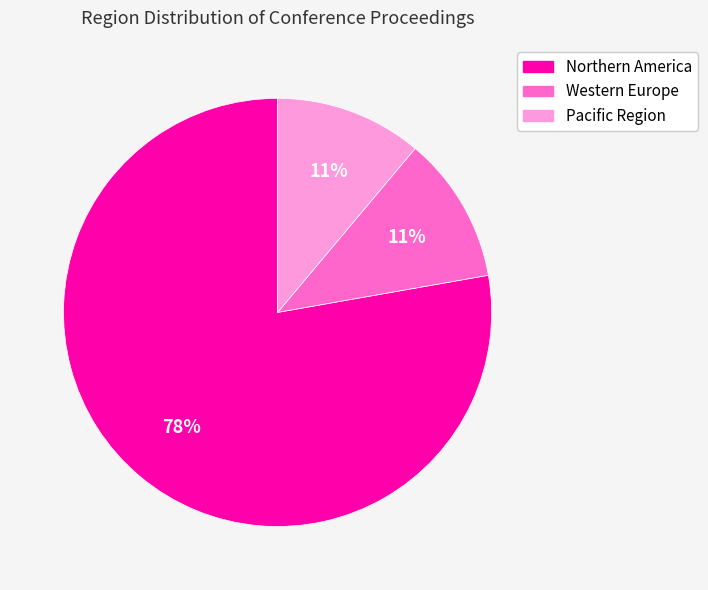

To the nearest percent, what portion does Pacific Region represent?

11%